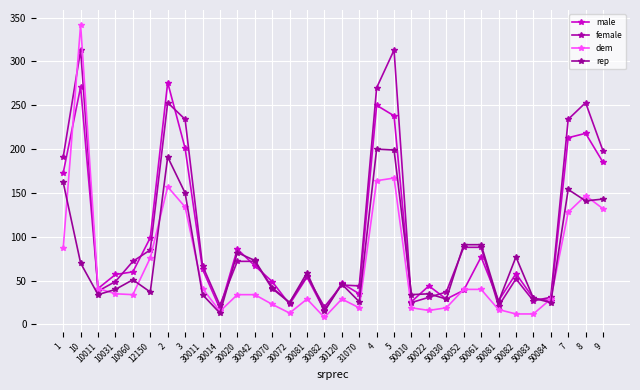

Reading left to right, transcribe all the data shown in this chart.

male: 173	271	41	57	60	99	276	201	63	18	86	67	49	23	54	16	47	35	250	238	26	44	29	39	77	27	58	30	27	213	218	185
female: 191	313	38	49	72	85	253	234	67	22	72	72	41	25	55	20	45	44	270	313	25	31	37	88	88	21	52	27	31	234	253	198
dem: 87	342	41	35	34	76	157	134	41	15	34	34	23	13	29	8	29	19	164	167	19	16	19	40	40	17	12	12	29	128	147	132
rep: 162	70	34	40	51	37	191	150	34	13	82	73	42	25	59	15	46	26	200	199	34	35	29	91	91	26	77	30	25	154	141	143